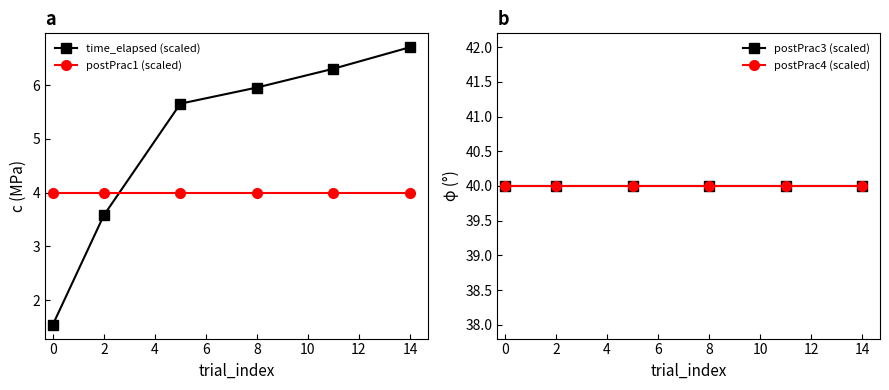

How many data points does each series have?

6